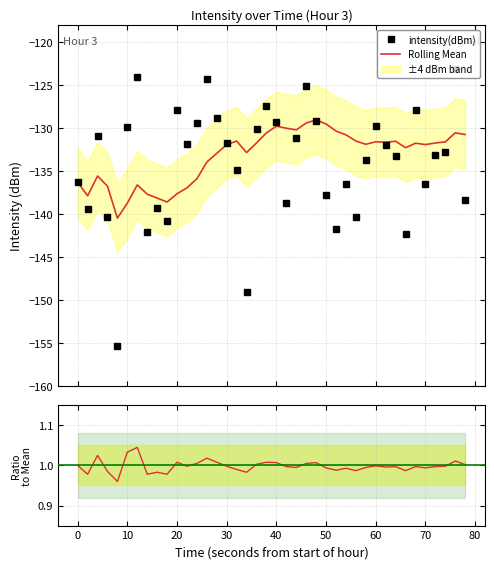

What is the difference between the maximum and minimum values in the Mean/Ref series?

0.1